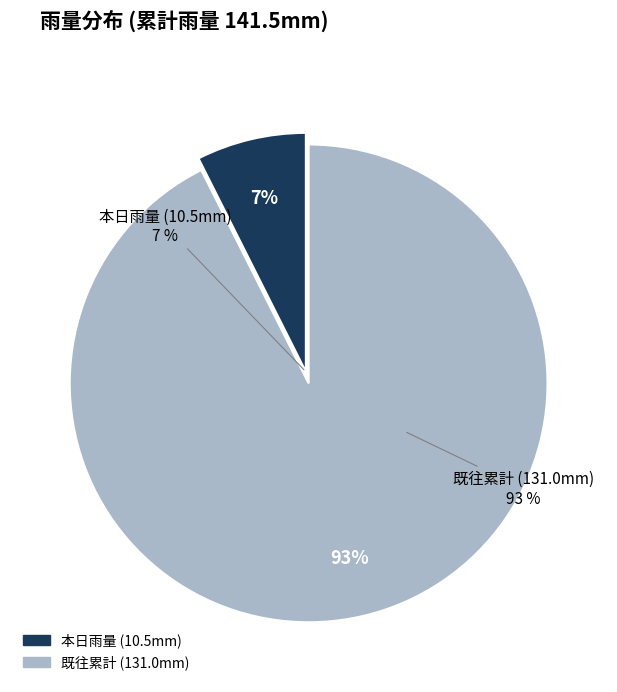

Is it true that 2020-06-20 is 8% of the pie?

False